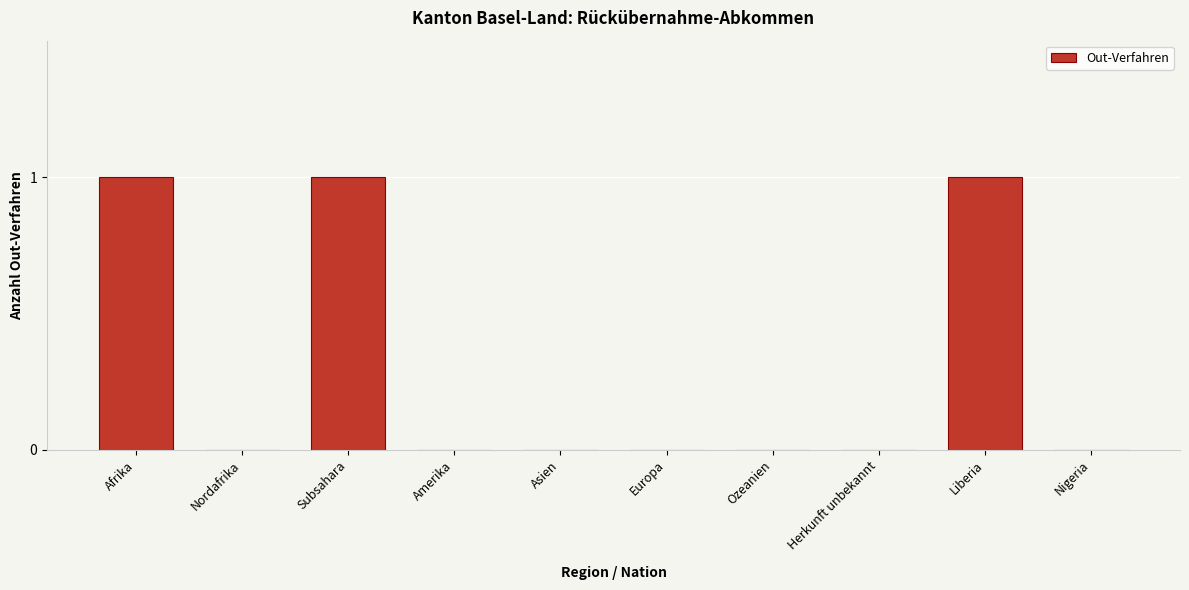

Reading left to right, extract all data points from this chart.

Afrika=1	Nordafrika=0	Subsahara=1	Amerika=0	Asien=0	Europa=0	Ozeanien=0	Herkunft unbekannt=0	Liberia=1	Nigeria=0